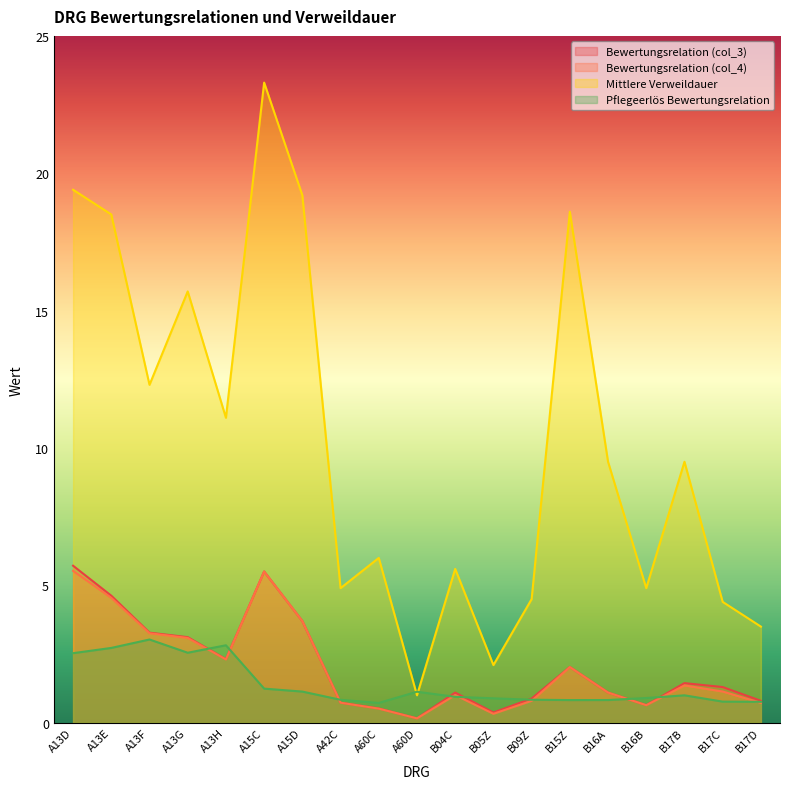

What is the maximum value shown in the chart?

23.3